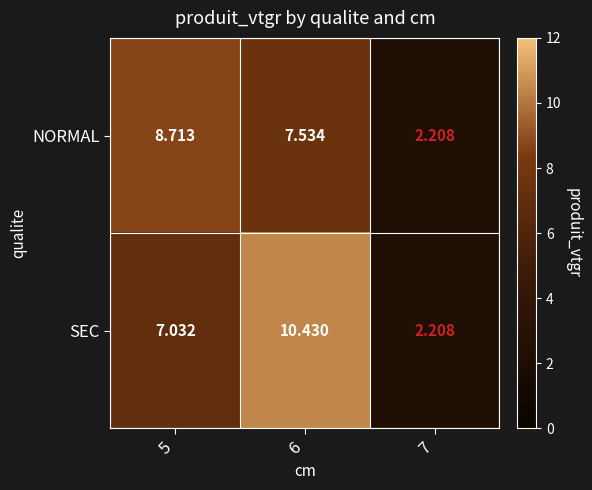

Rank the series by their average value, from lowest to highest.

NORMAL, SEC